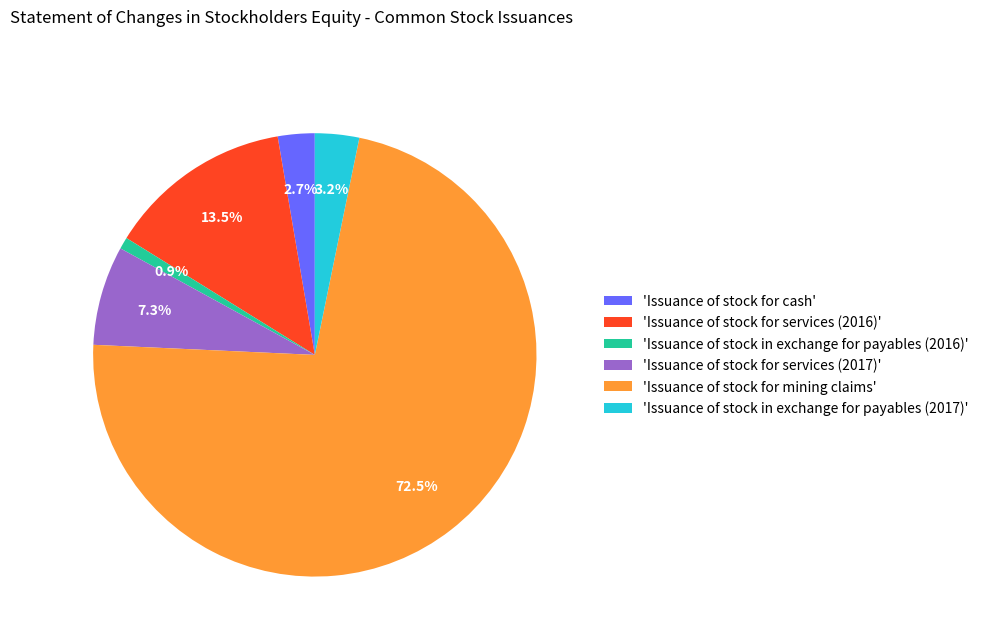

Is the sum of 'Issuance of stock for cash' and 'Issuance of stock in exchange for payables (2016)' greater than half?

No